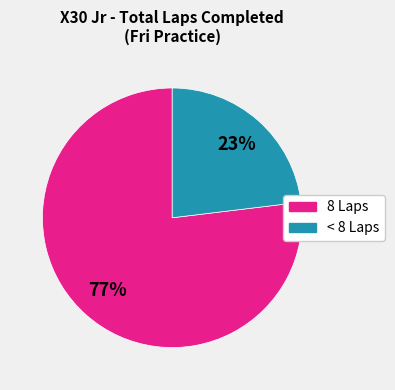

To the nearest percent, what is the average slice percentage?

50%